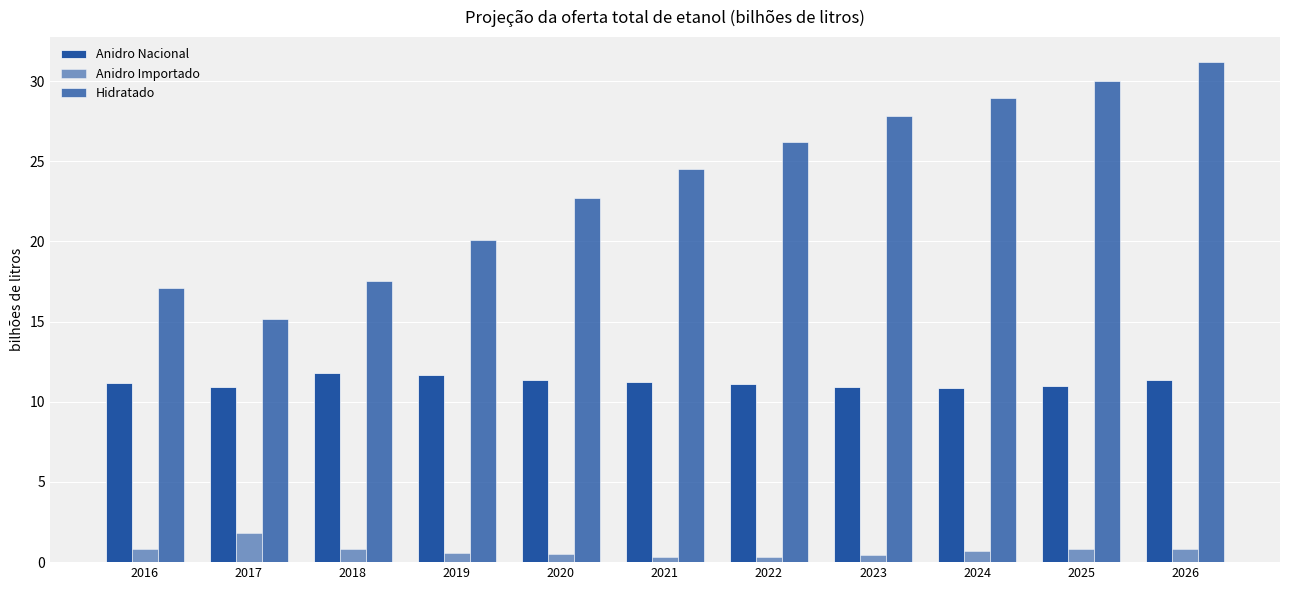

Reading left to right, extract all data points from this chart.

Anidro Nacional: 2016=11.2	2017=10.9	2018=11.8	2019=11.6	2020=11.4	2021=11.2	2022=11.1	2023=10.9	2024=10.9	2025=11.0	2026=11.4
Anidro Importado: 2016=0.8	2017=1.8	2018=0.8	2019=0.6	2020=0.5	2021=0.3	2022=0.3	2023=0.5	2024=0.7	2025=0.8	2026=0.8
Hidratado: 2016=17.1	2017=15.2	2018=17.5	2019=20.1	2020=22.7	2021=24.5	2022=26.2	2023=27.8	2024=28.9	2025=30.0	2026=31.2